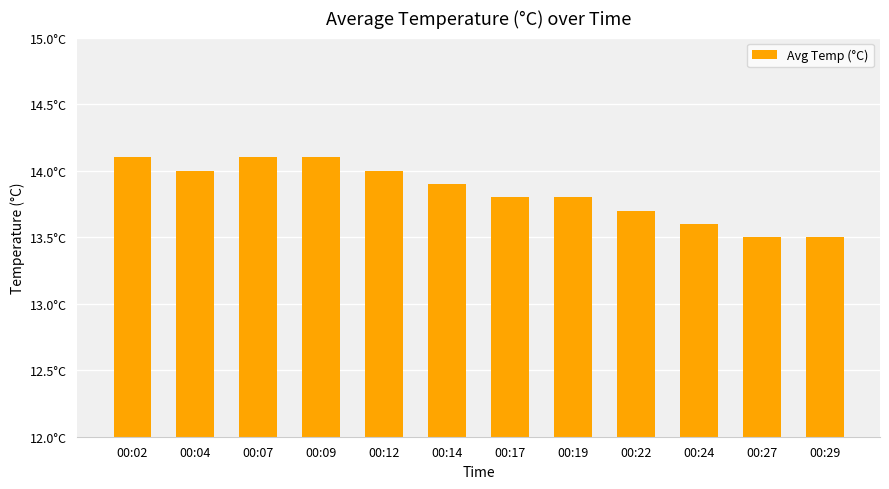

What is the minimum value shown in the chart?

13.5